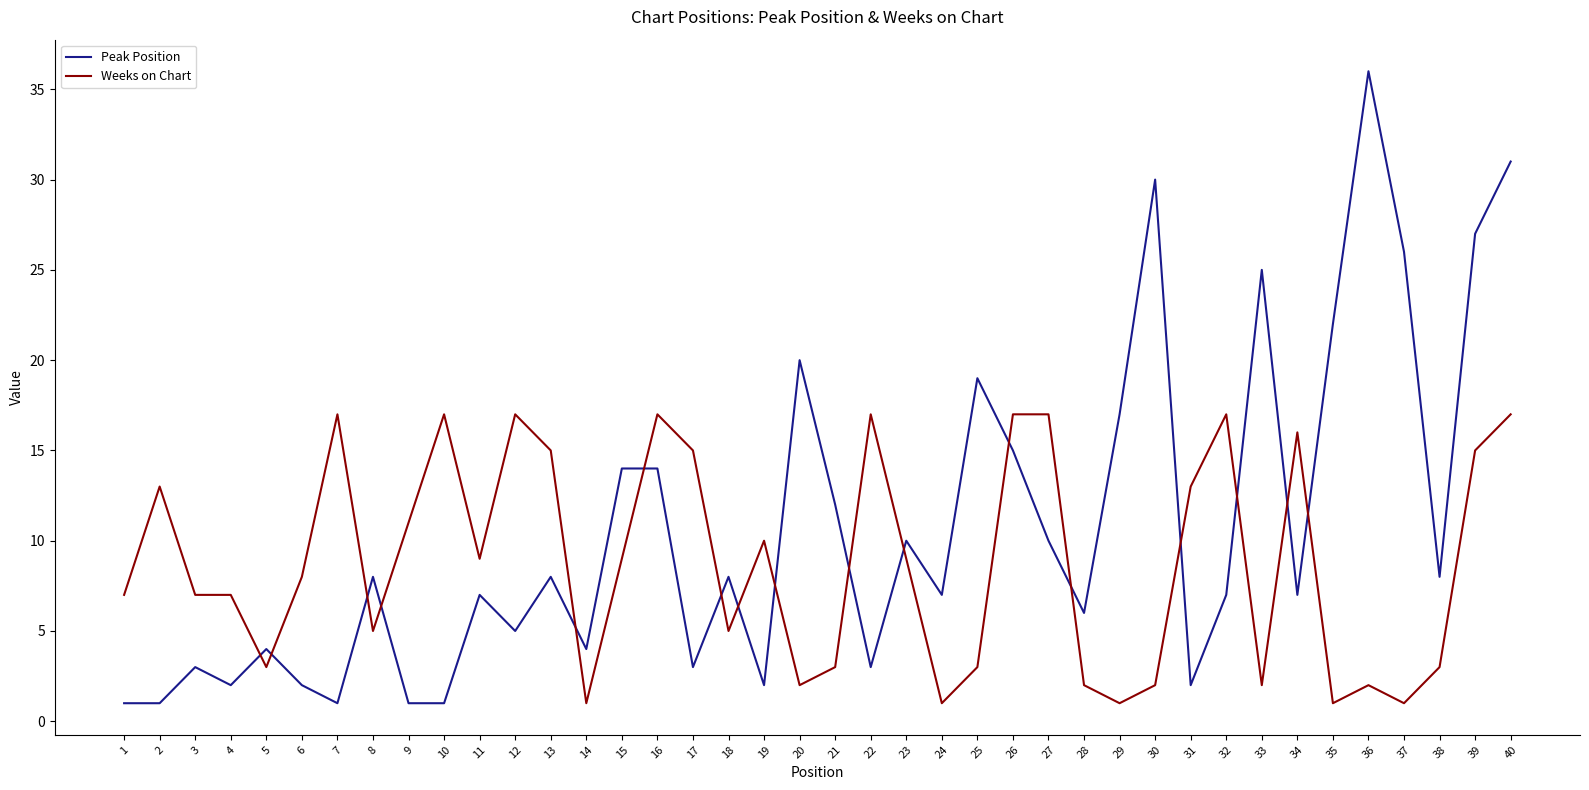

What is the total value across all series at 6?

10